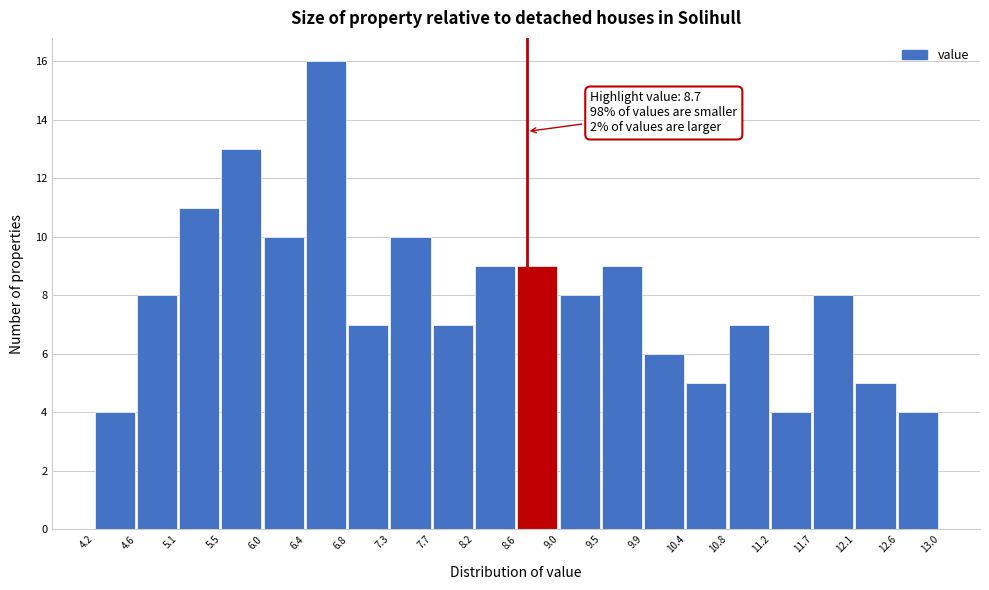

Over which range of the x-axis is the bar tallest?

6.4 to 6.8